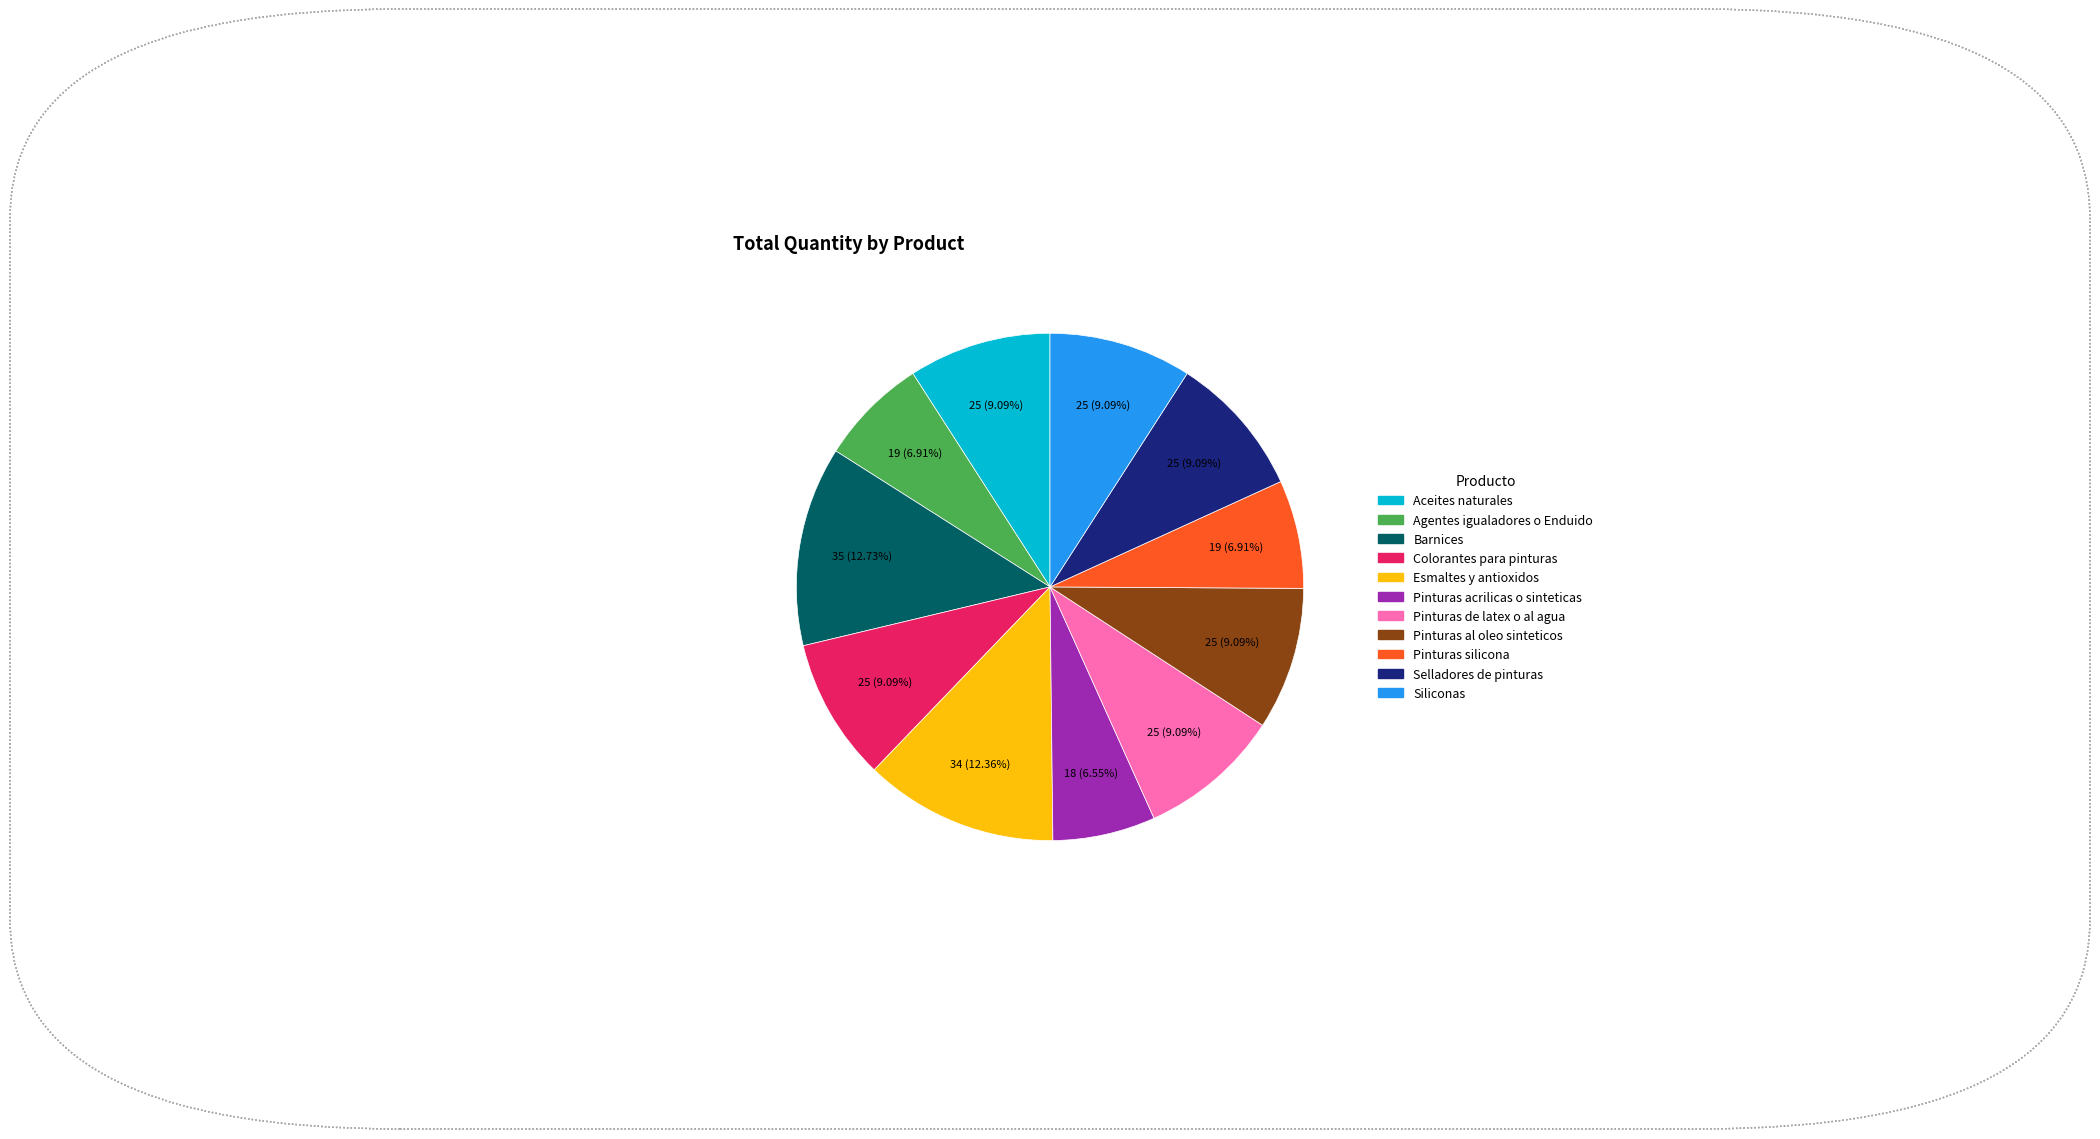

Does Agentes igualadores o Enduido account for over 50% of the chart?

No